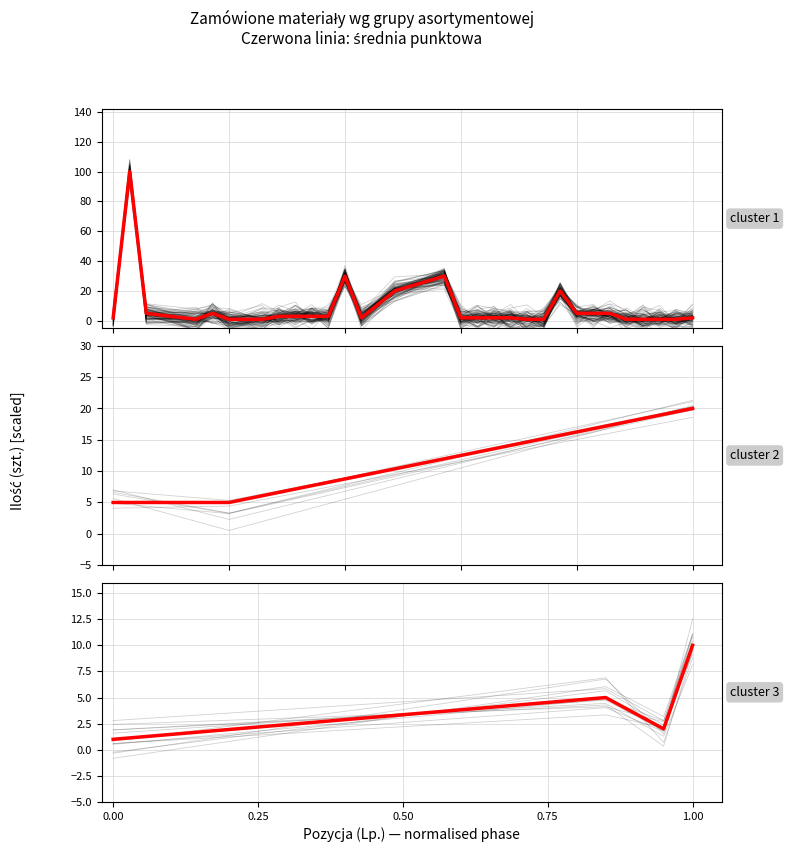

How many values in the Ilość series are below 3?

18